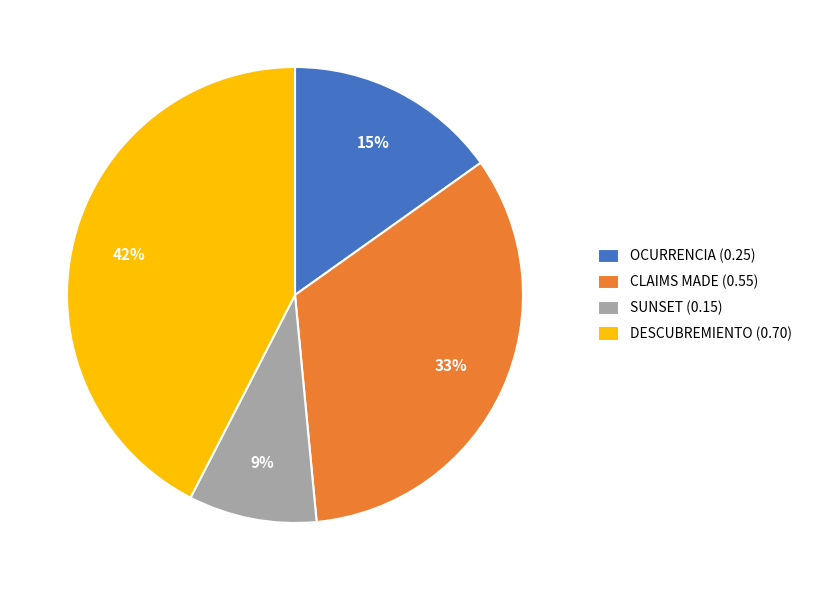

Rank the categories by value from lowest to highest.

SUNSET, OCURRENCIA, CLAIMS MADE, DESCUBREMIENTO